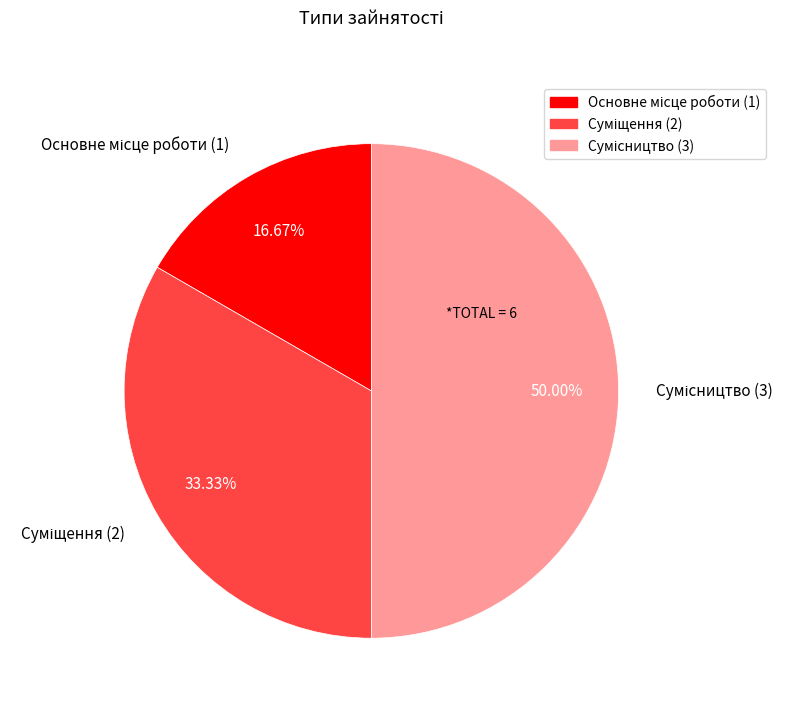

To the nearest percent, what is the difference between the largest and smallest slice percentages?

33%